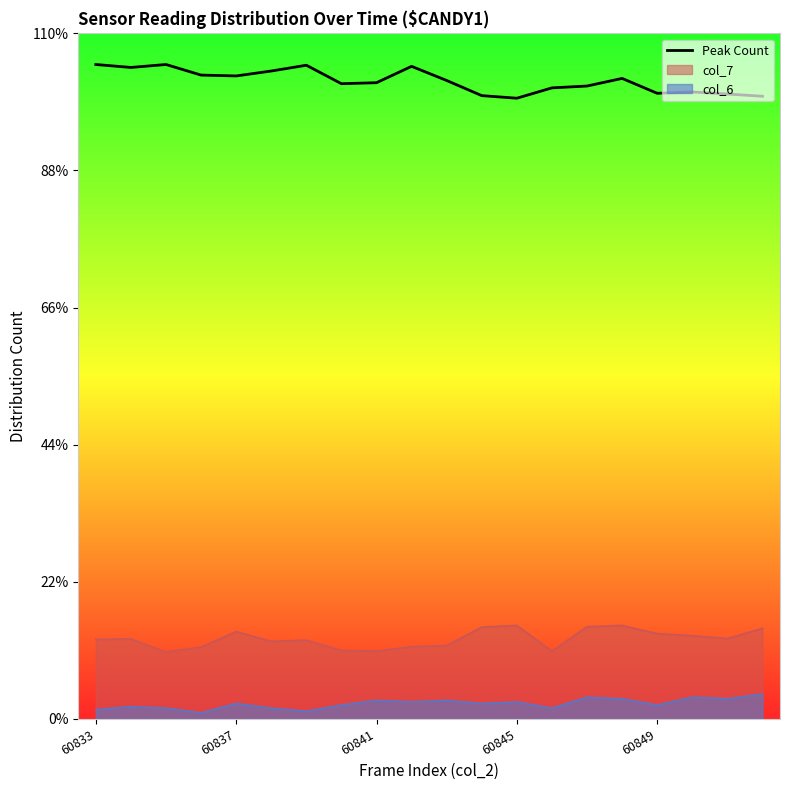

How many categories are shown in the chart?

20